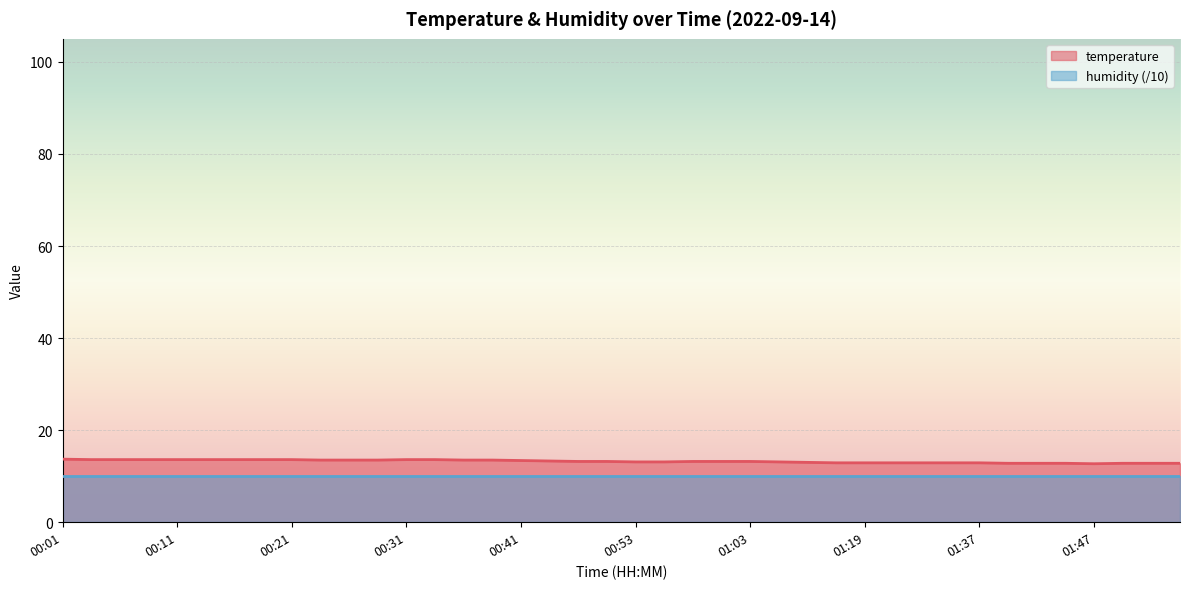

Reading left to right, what are all the values shown in this chart?

00:01=13.7	00:03=13.6	00:06=13.6	00:08=13.6	00:11=13.6	00:13=13.6	00:16=13.6	00:18=13.6	00:21=13.6	00:23=13.5	00:26=13.5	00:28=13.5	00:31=13.6	00:33=13.6	00:36=13.5	00:38=13.5	00:41=13.4	00:46=13.3	00:48=13.2	00:51=13.2	00:53=13.1	00:56=13.1	00:58=13.2	01:00=13.2	01:03=13.2	01:06=13.1	01:13=13.0	01:16=12.9	01:19=12.9	01:21=12.9	01:24=12.9	01:29=12.9	01:37=12.9	01:39=12.8	01:42=12.8	01:44=12.8	01:47=12.7	01:50=12.8	01:52=12.8	01:55=12.8